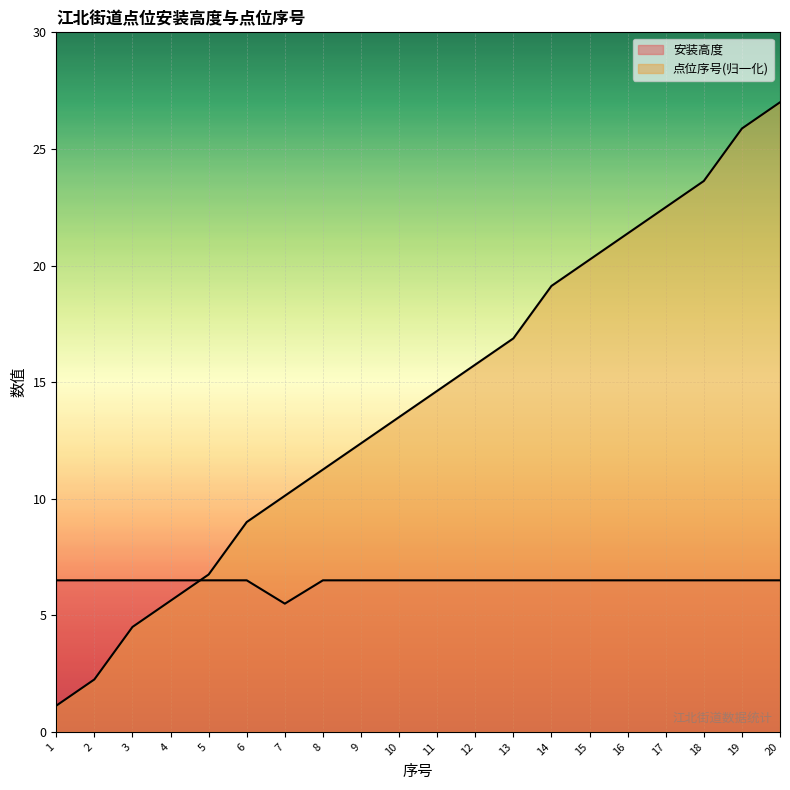

Reading left to right, list all the values displayed in this chart.

安装高度: 1=6.5	2=6.5	3=6.5	4=6.5	5=6.5	6=6.5	7=5.5	8=6.5	9=6.5	10=6.5	11=6.5	12=6.5	13=6.5	14=6.5	15=6.5	16=6.5	17=6.5	18=6.5	19=6.5	20=6.5
点位序号: 1=1.1	2=2.2	3=4.5	4=5.6	5=6.8	6=9.0	7=10.1	8=11.2	9=12.4	10=13.5	11=14.6	12=15.8	13=16.9	14=19.1	15=20.2	16=21.4	17=22.5	18=23.6	19=25.9	20=27.0